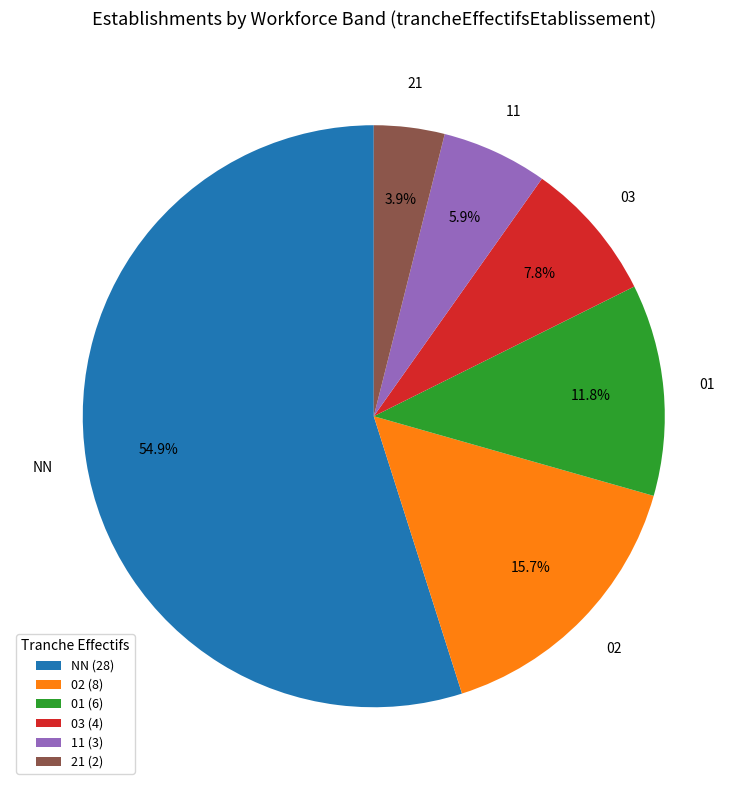

Combined, do 21 and 01 account for over 50%?

No